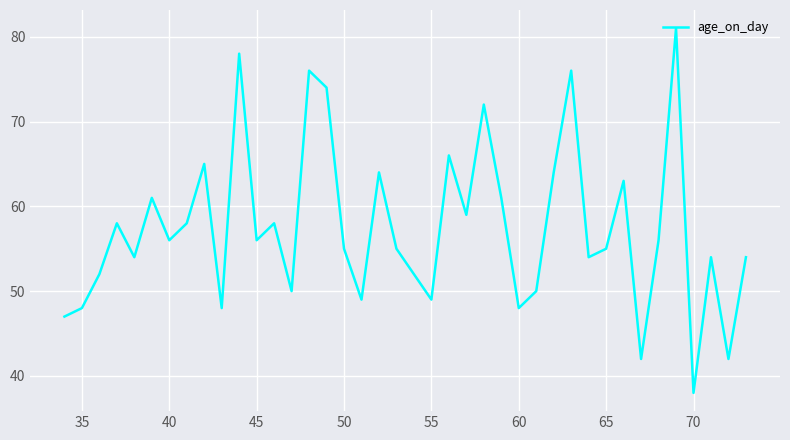

What is the difference between the maximum and minimum values?

43